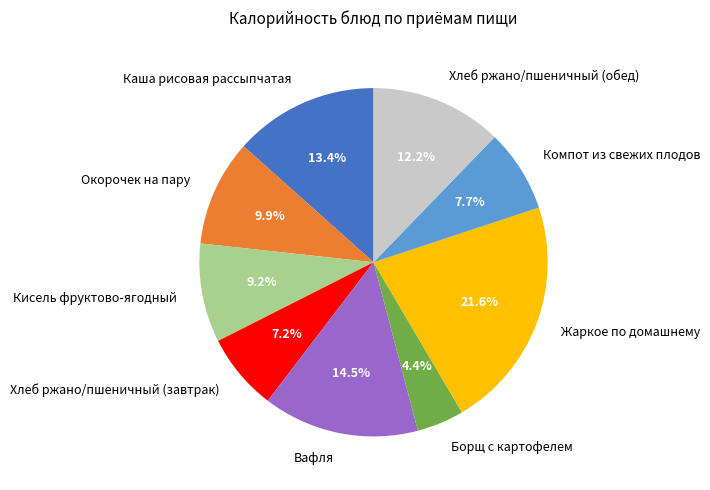

Between Каша рисовая рассыпчатая and Жаркое по домашнему, which is larger?

Жаркое по домашнему